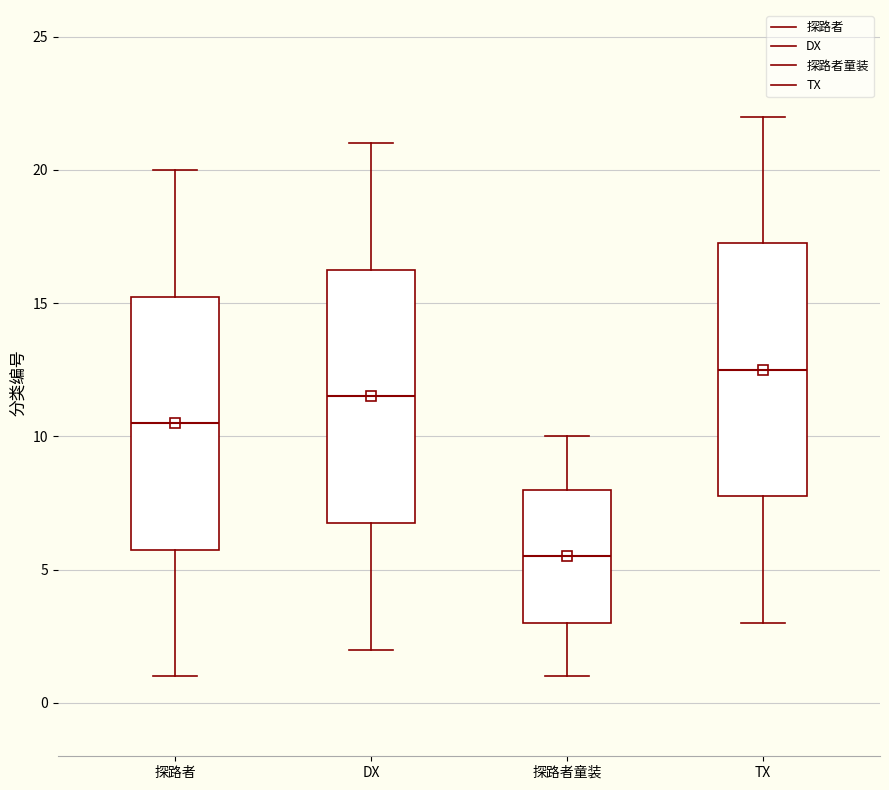

Reading left to right, transcribe this box plot: for each box, give where its median line is, the range the box spans, and where its two whiskers end, as read against the y-axis. The values are not printed on the chart, so give them approximately, as read against the axis.

探路者: median 10.5, box 6.0 to 15.5, whiskers 1.0 to 20.0
DX: median 11.5, box 7.0 to 16.5, whiskers 2.0 to 21.0
探路者童装: median 5.5, box 3.0 to 8.0, whiskers 1.0 to 10.0
TX: median 12.5, box 8.0 to 17.5, whiskers 3.0 to 22.0